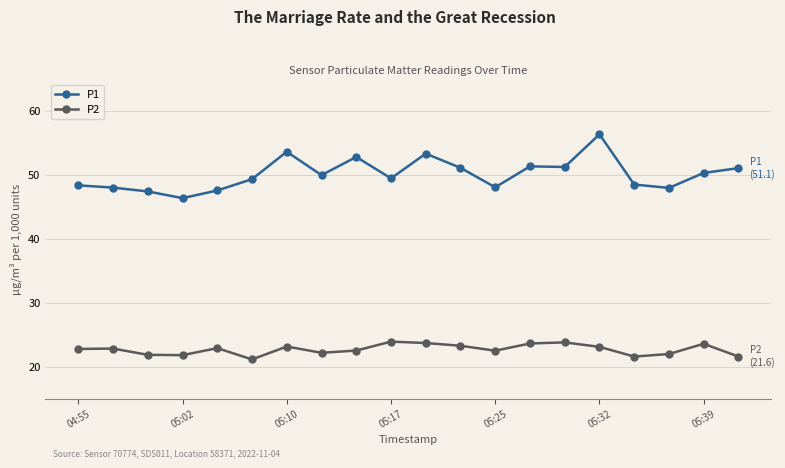

In P2, how many points are lower than both neighbors (excluding endpoints)?

5